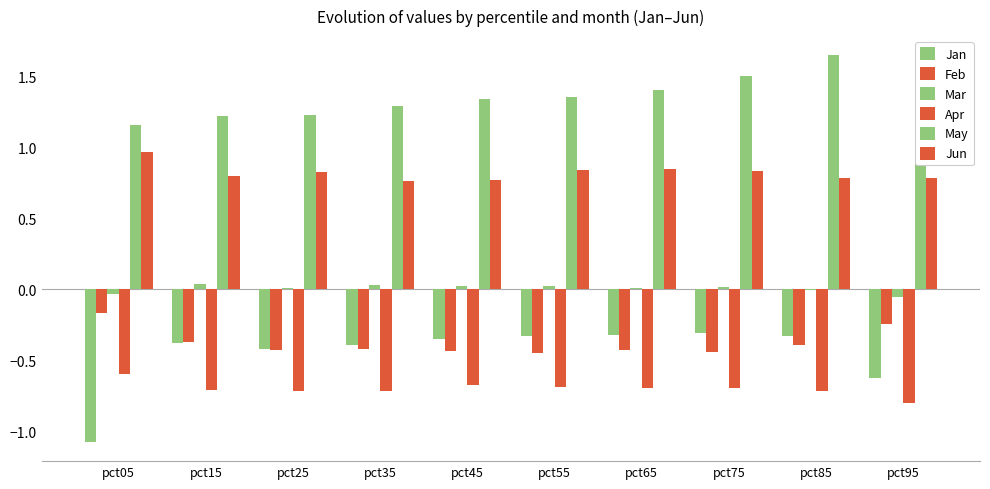

Which has a higher value, pct65 or pct85?

pct65